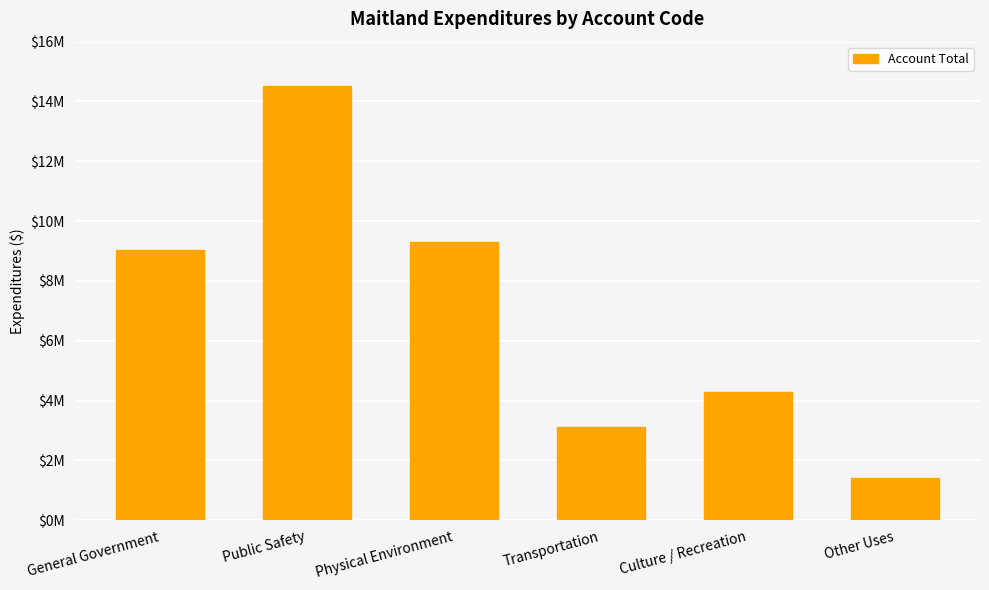

Which category has the lowest value across all series?

Other Uses